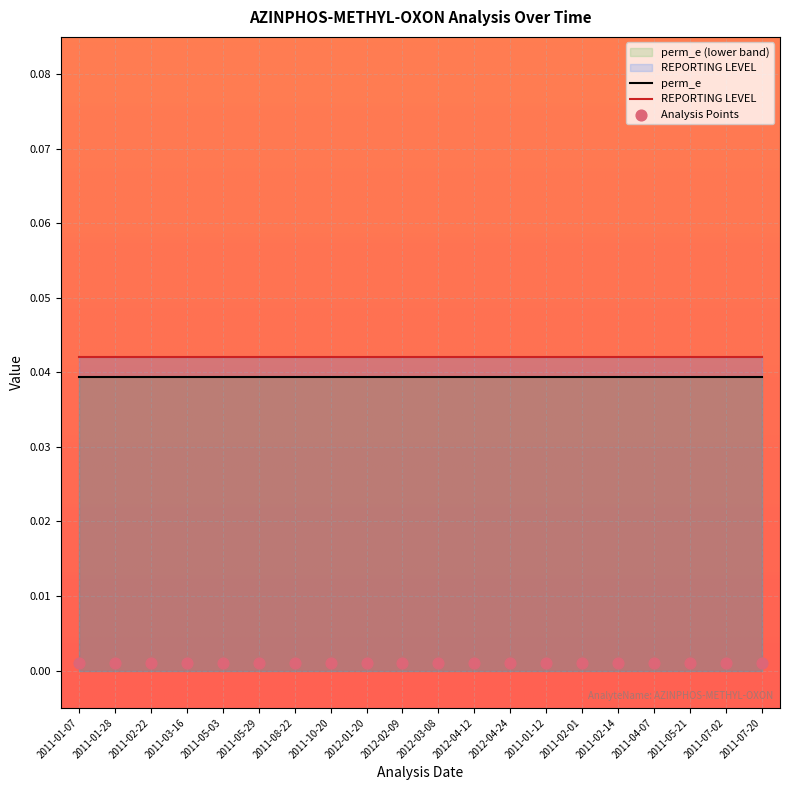

Which series has the largest Y range (max minus min)?

REPORTING LEVEL